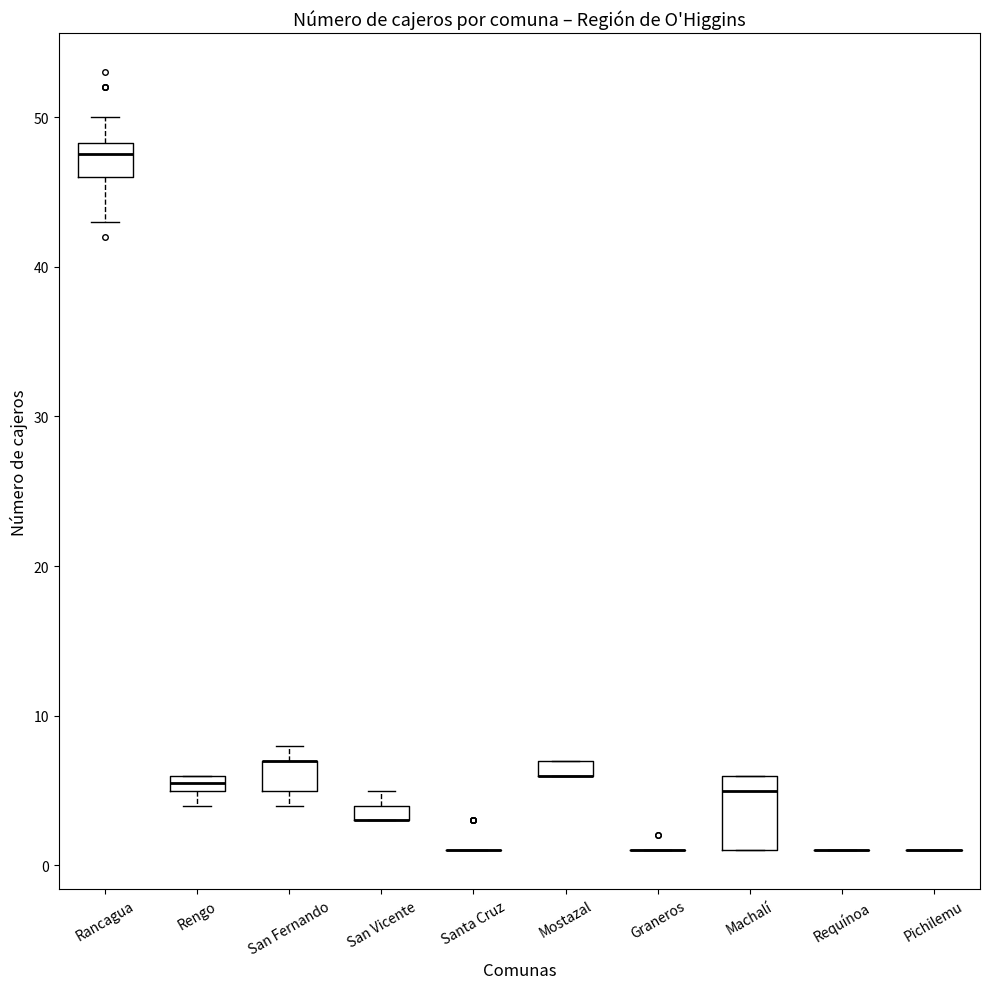

Where is the upper edge of the box for San Vicente on the y-axis? The values are not printed on the chart, so give them approximately, as read against the axis.

4